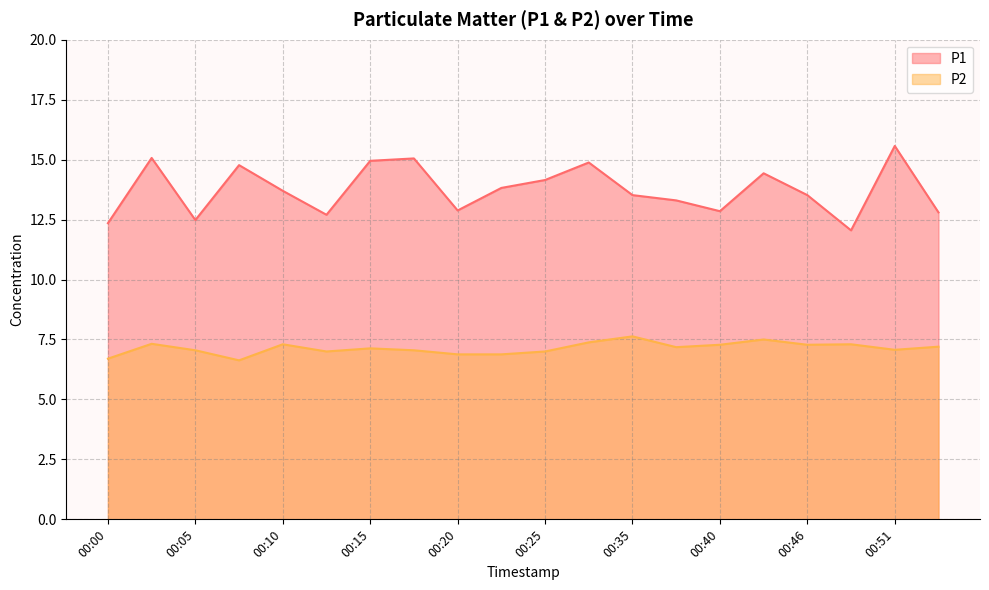

What are all the series names shown in the legend?

P1, P2